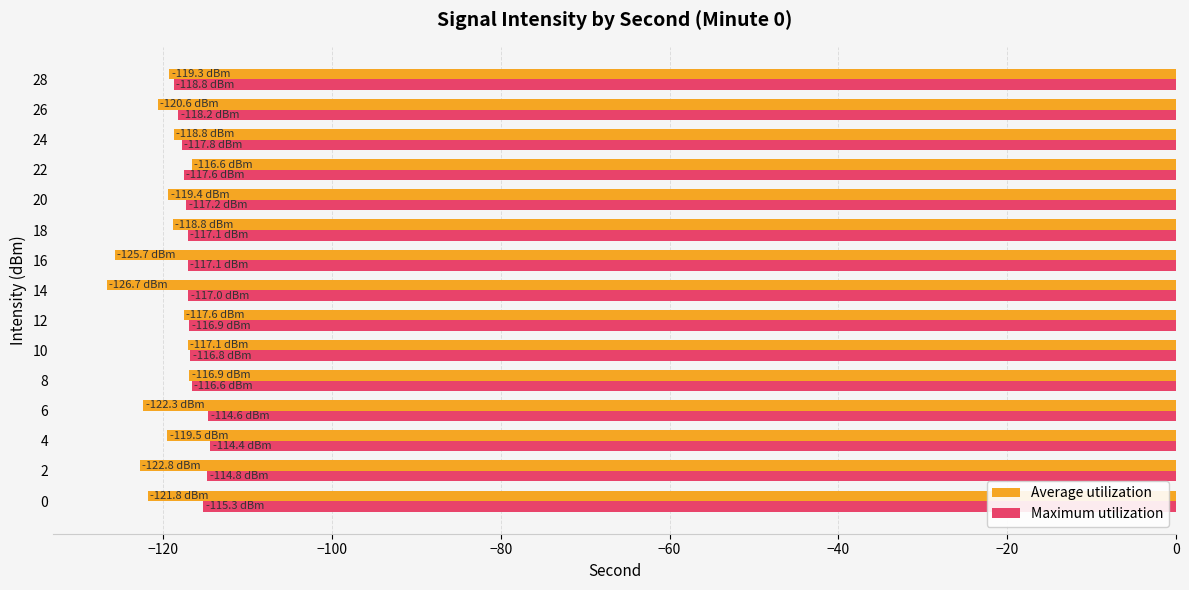

Rank the series at 0 from lowest to highest value.

Average utilization, Maximum utilization